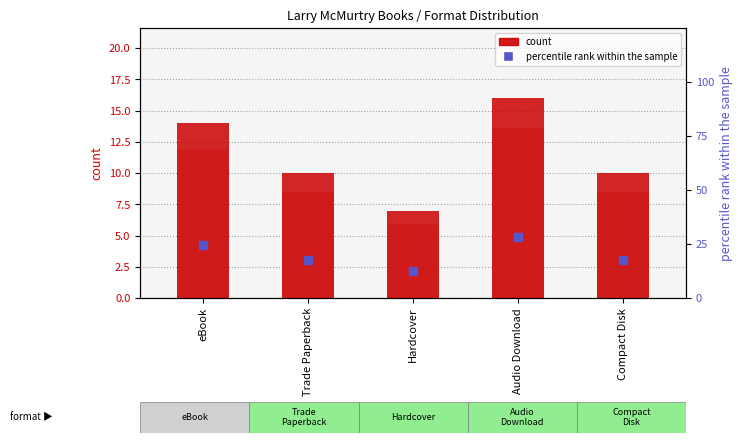

What is the average value of the count series?

11.4